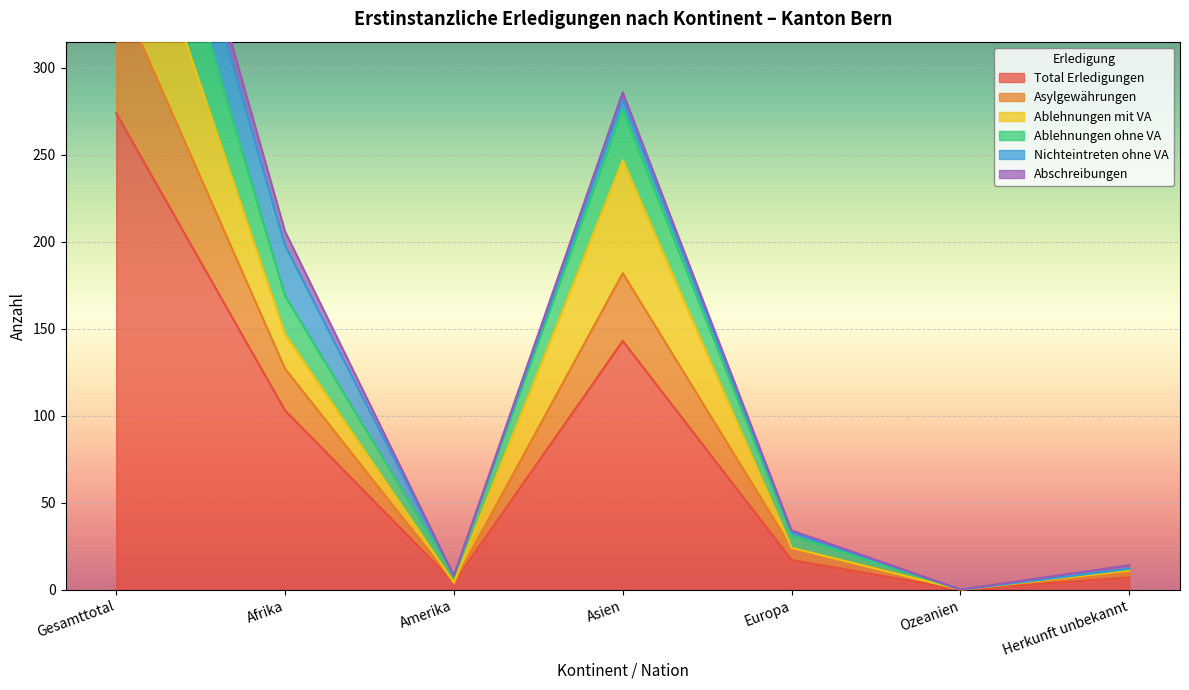

At which label does Total Erledigungen reach its peak?

Gesamttotal